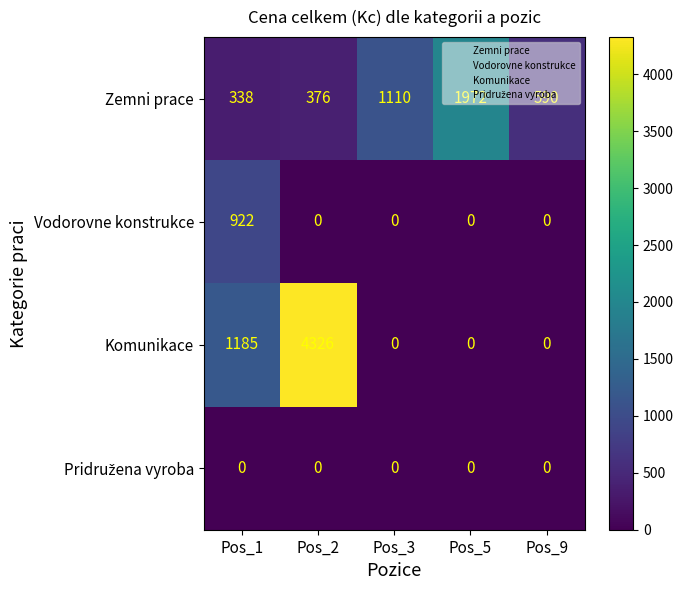

What is the sum of the Komunikace values at Pos_2 and Pos_1?

5511